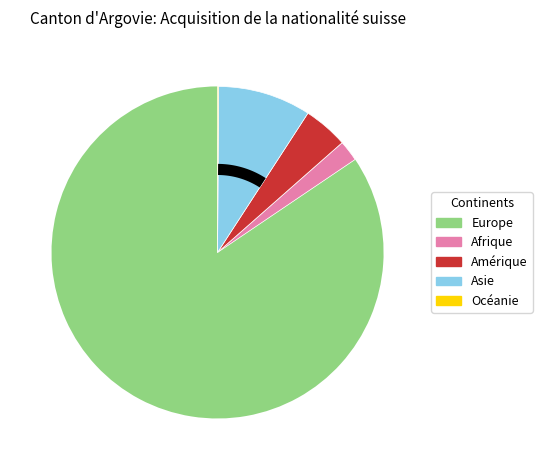

The Afrique slice represents 2% of the pie. True or false?

True